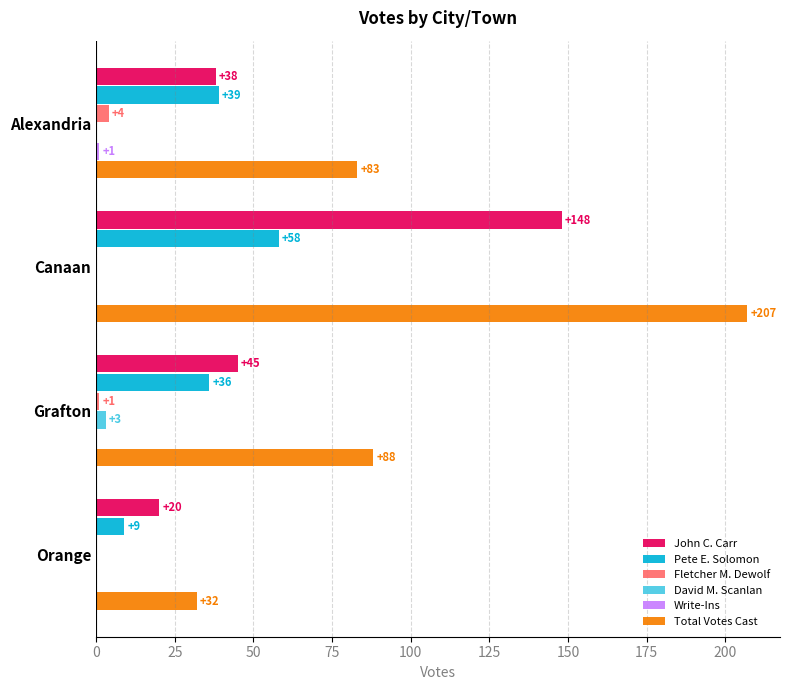

True or false: Fletcher M. Dewolf has a value of 0 at Canaan.

True